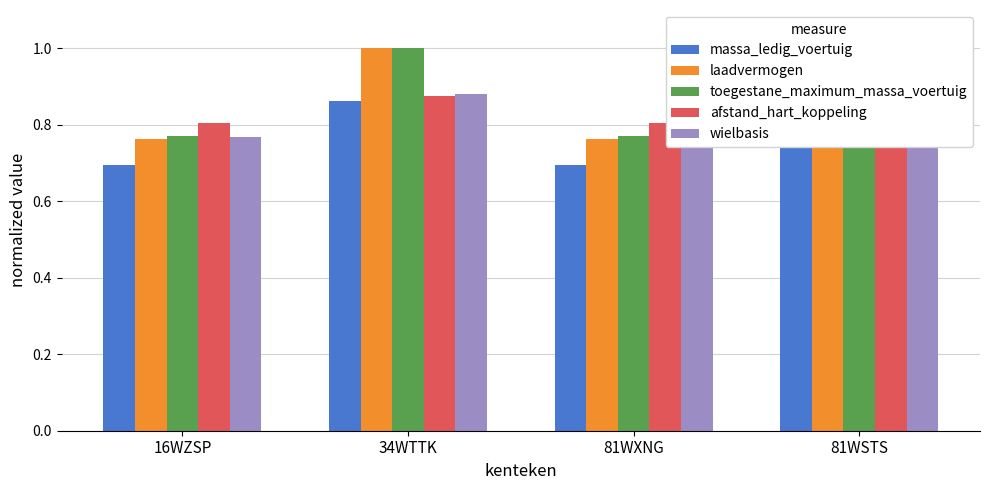

At which label does afstand_hart_koppeling reach its peak?

81WSTS